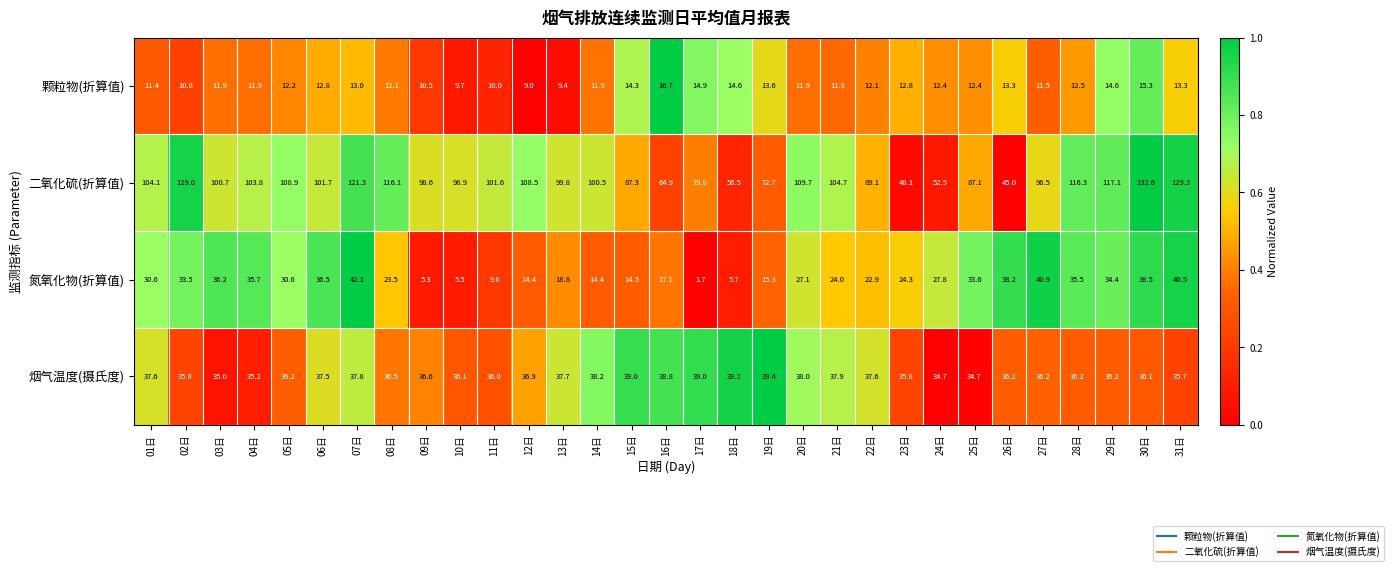

How many distinct data groups are displayed?

4